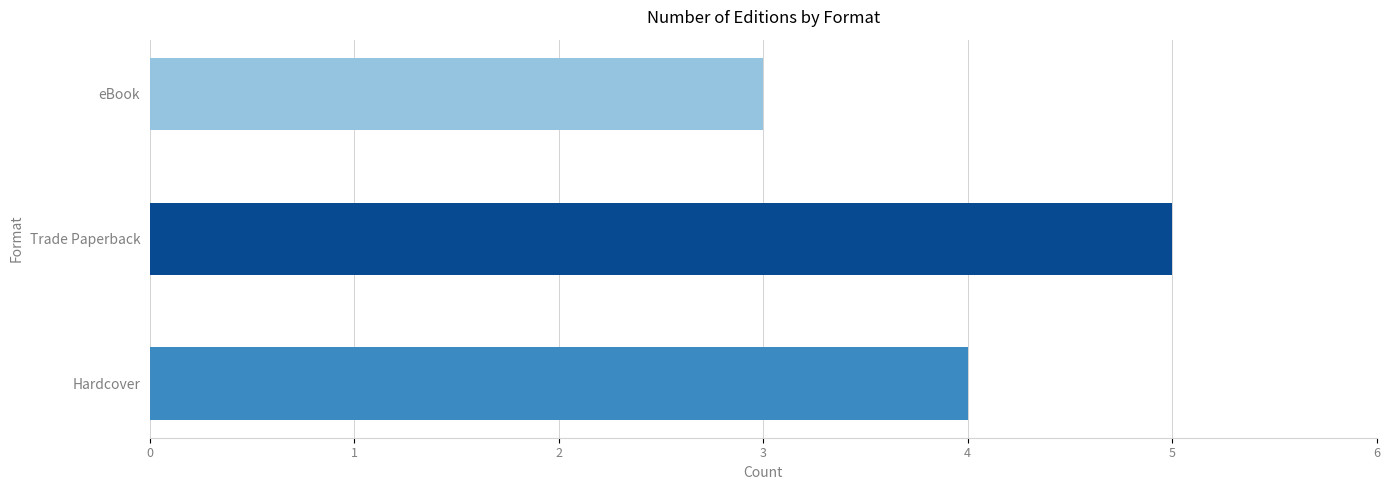

What is the value of the 1st bar from the left?

4